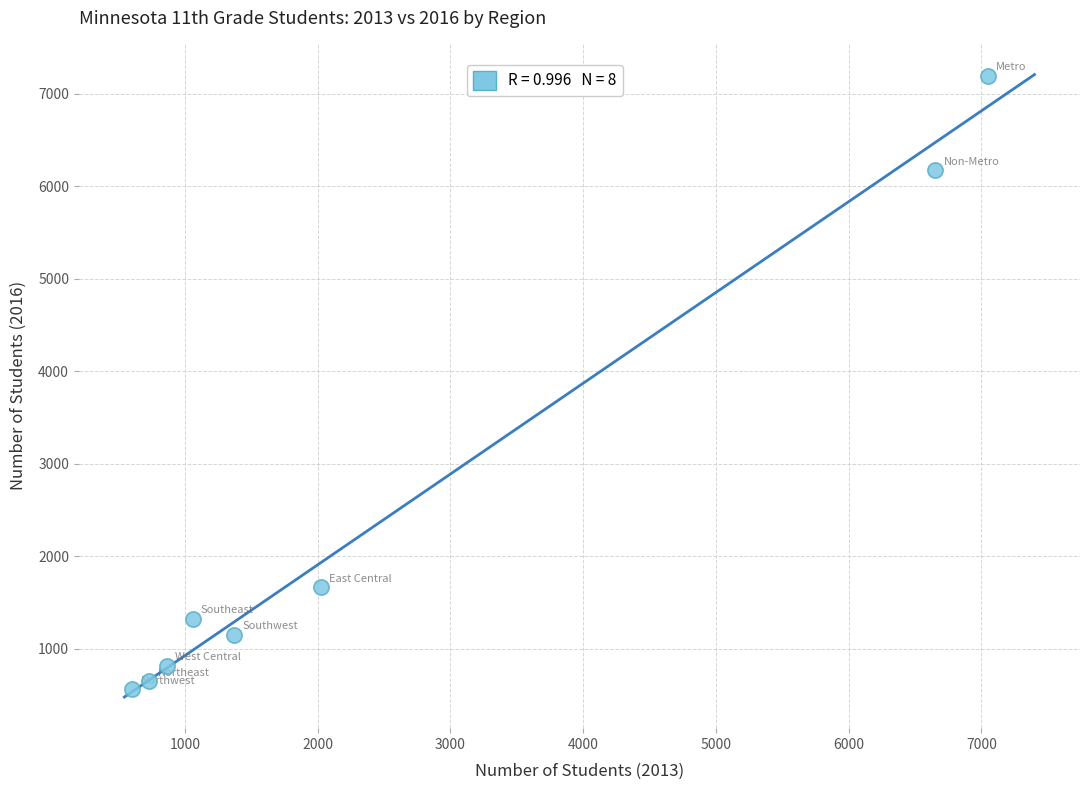

What is the average Y value?

2443